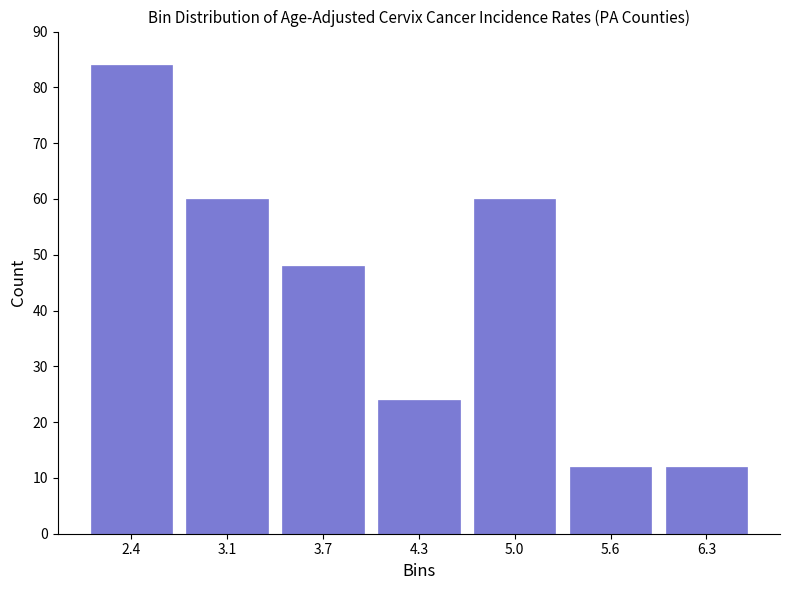

Reading left to right, what are all the values shown in this chart?

2.4=84	3.1=60	3.7=48	4.3=24	5.0=60	5.6=12	6.3=12